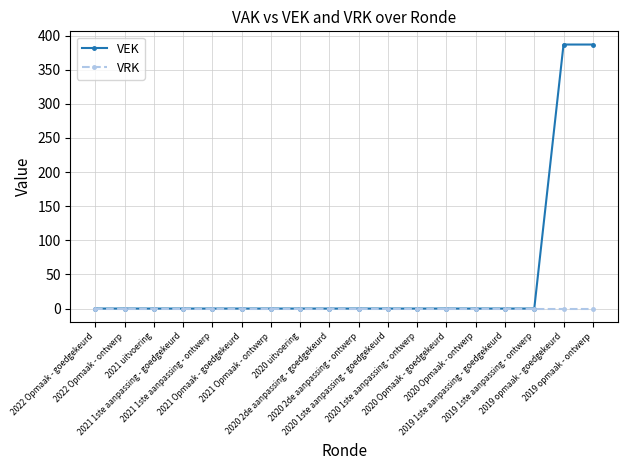

Rank the series by their maximum value, from highest to lowest.

VEK, VRK